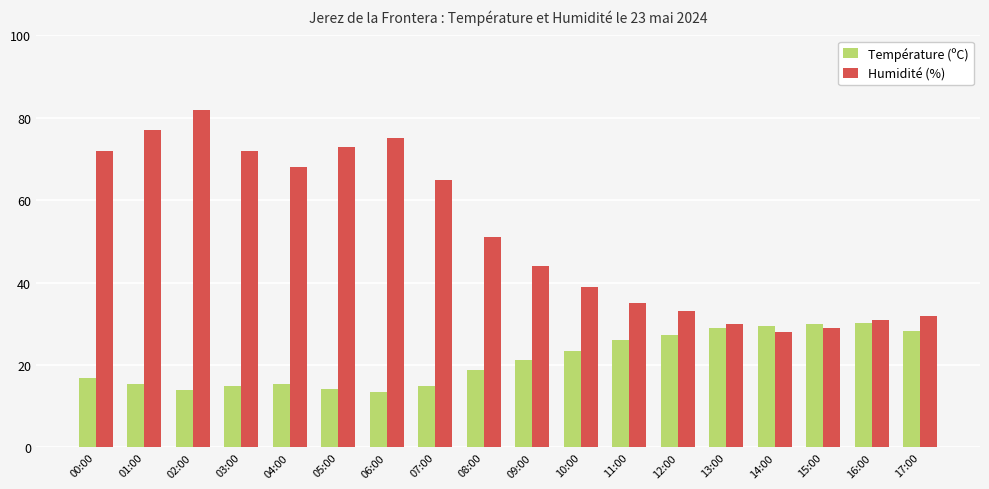

How many groups of bars are there?

18